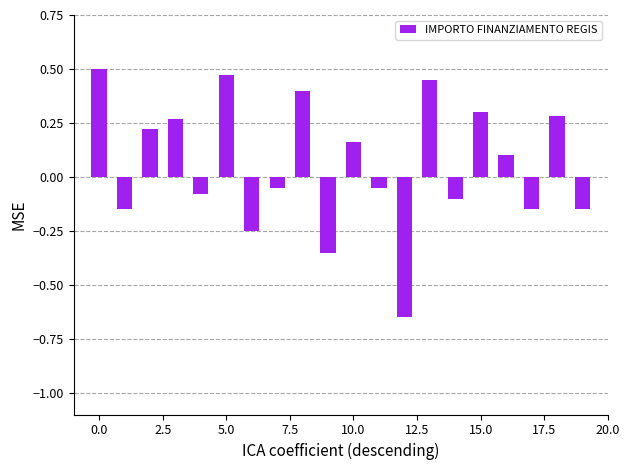

What is the sum of all values?

1.2